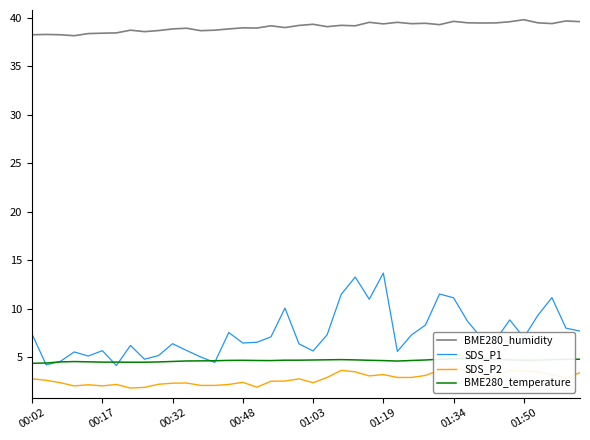

Is it true that SDS_P1 equals 5.7 at 11?

True